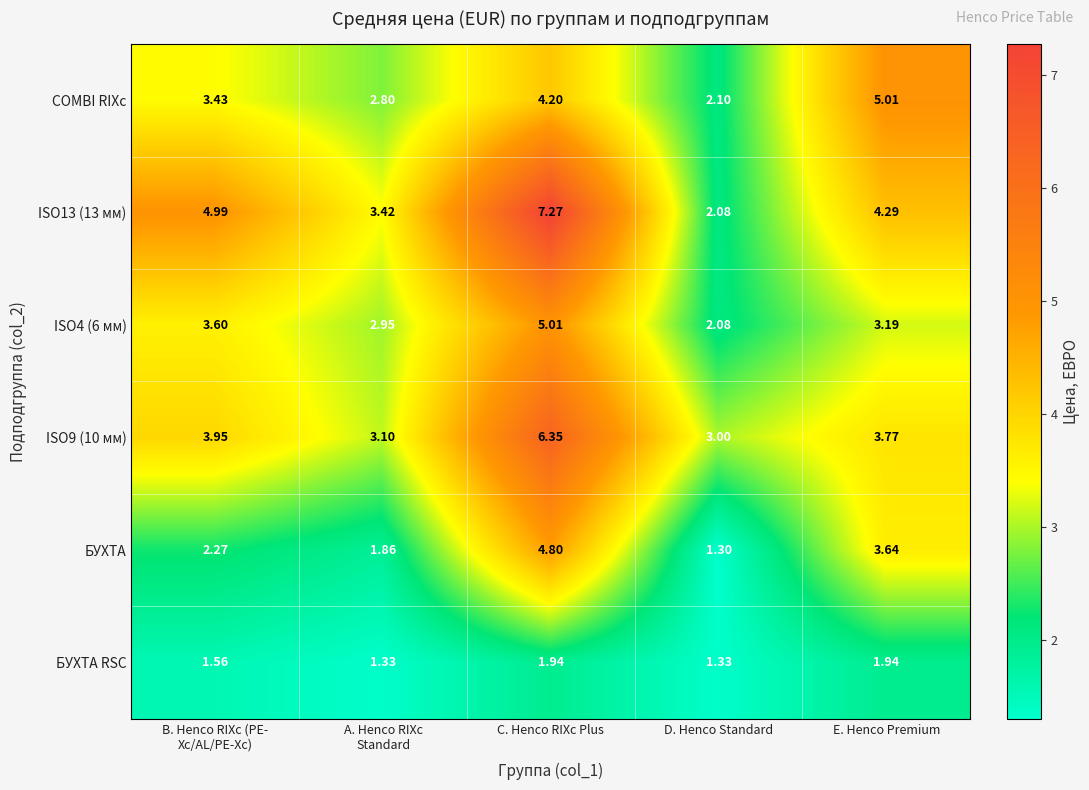

At which category is the sum across all series the highest?

C. Henco RIXc Plus